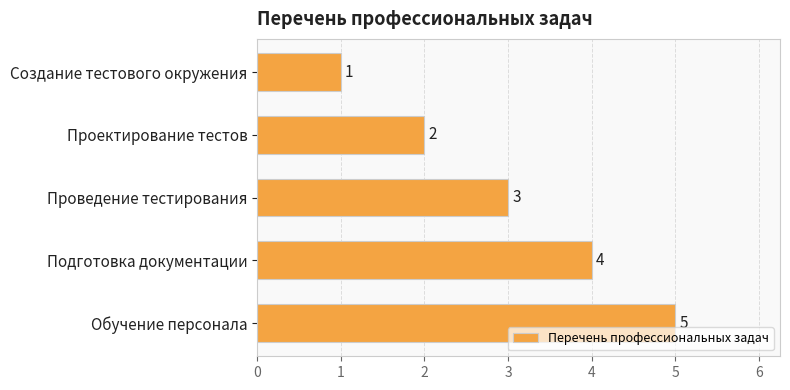

Between Проектирование тестов and Создание тестового окружения, which is larger?

Проектирование тестов